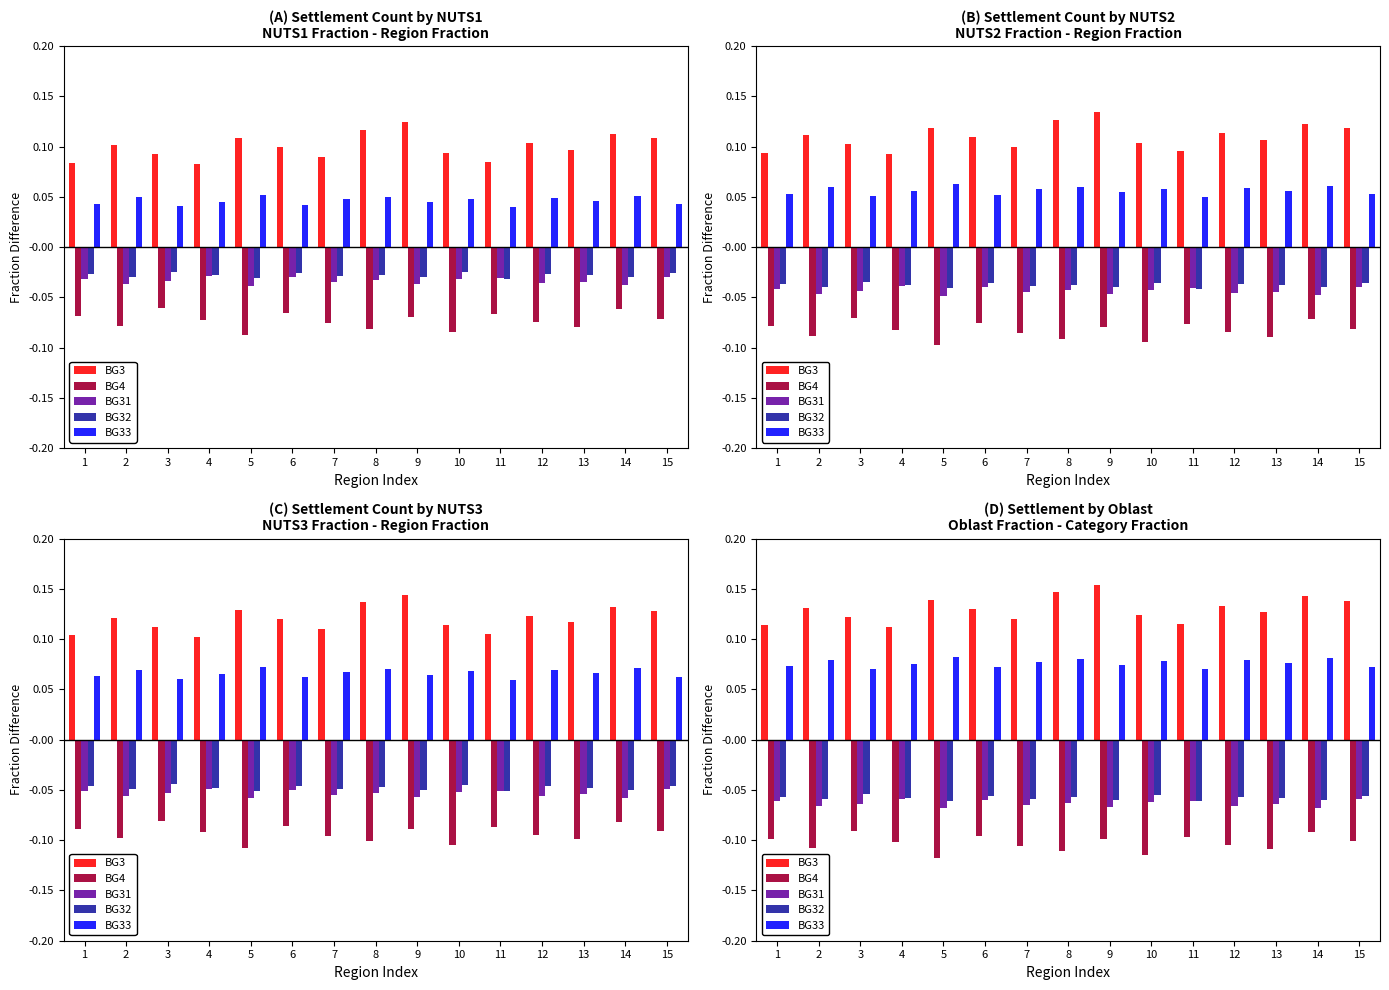

Between 1 and 4, which series saw the biggest shift?

BG4